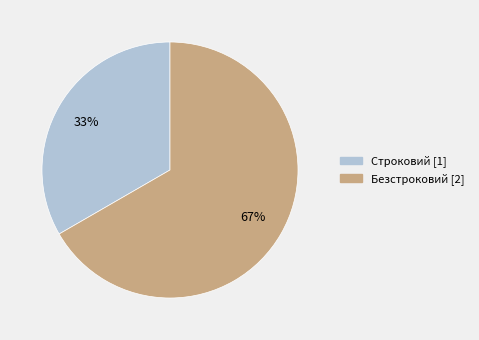

To the nearest percent, what percentage of the pie is Строковий?

33%